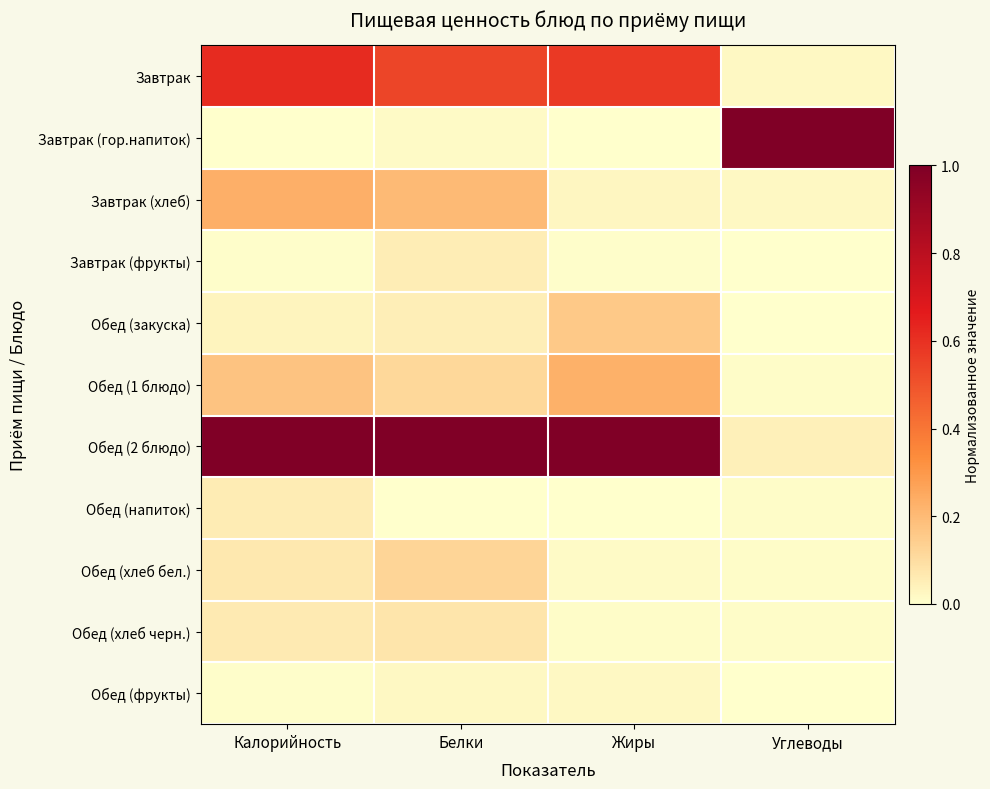

Rank the series by their maximum value, from lowest to highest.

Обед (фрукты), Завтрак (фрукты), Обед (напиток), Обед (хлеб черн.), Обед (хлеб бел.), Обед (закуска), Обед (1 блюдо), Завтрак (хлеб), Завтрак, Завтрак (гор.напиток), Обед (2 блюдо)